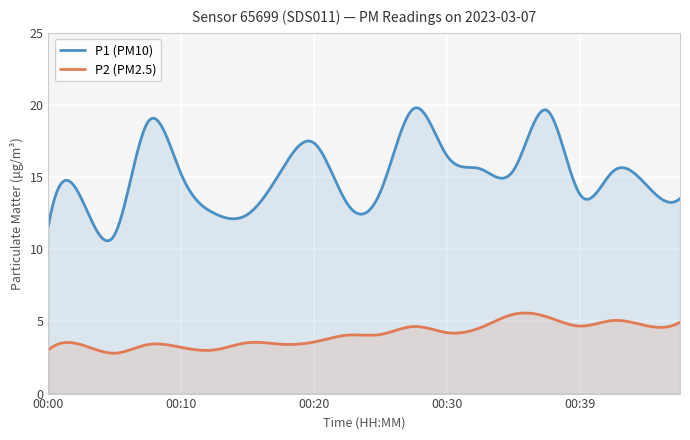

List the labels in order of P2 value, largest first.

00:35, 00:37, 00:42, 00:47, 00:44, 00:39, 00:27, 00:32, 00:30, 00:25, 00:22, 00:20, 00:15, 00:17, 00:08, 00:03, 00:10, 00:00, 00:13, 00:05